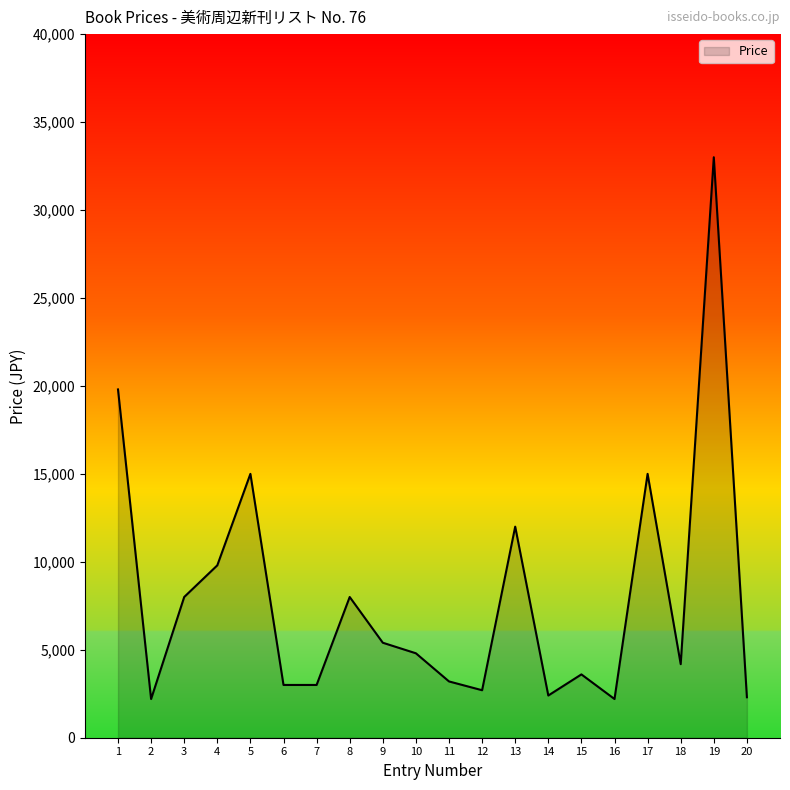

At which category does the data reach its first local valley?

2